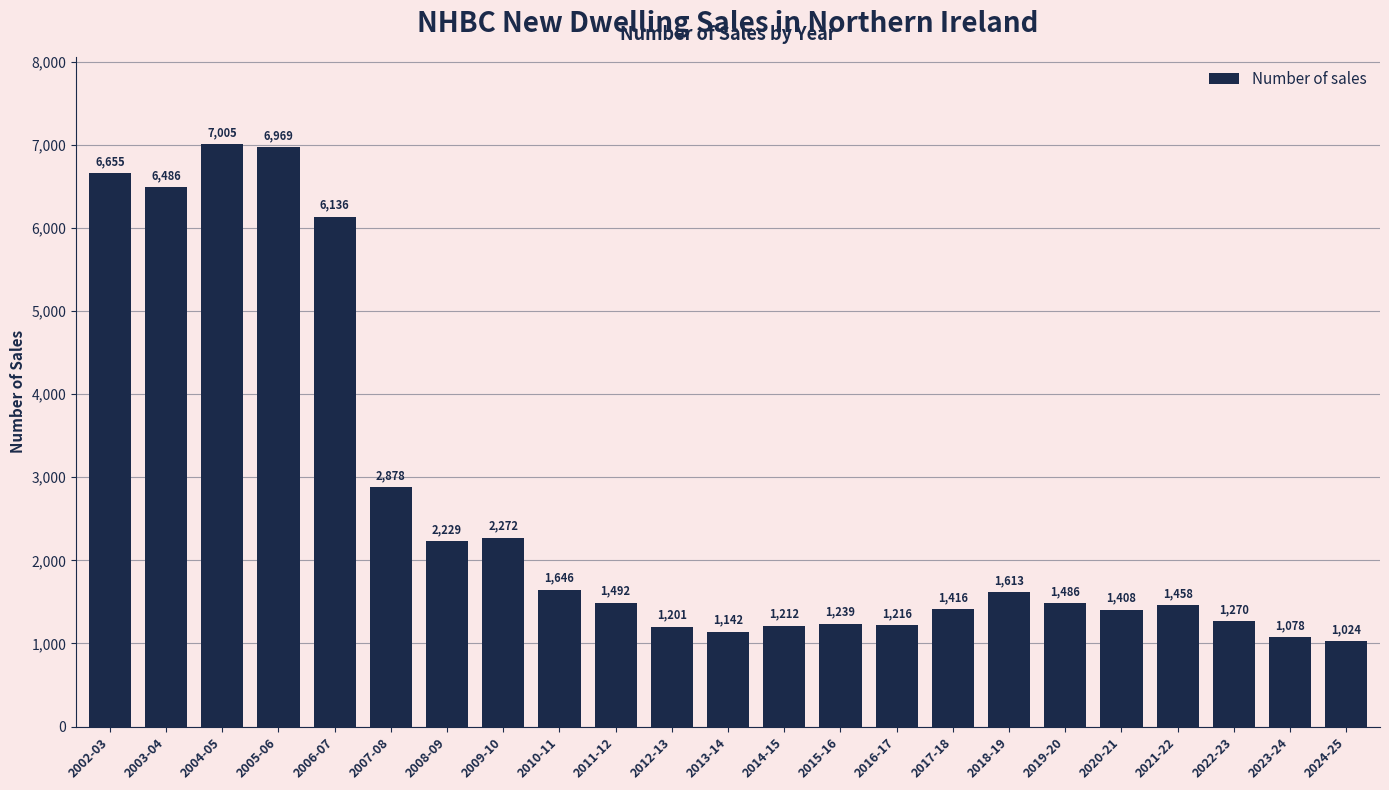

Approximately how many times larger is the value at 2013-14 compared to 2011-12?

0.8